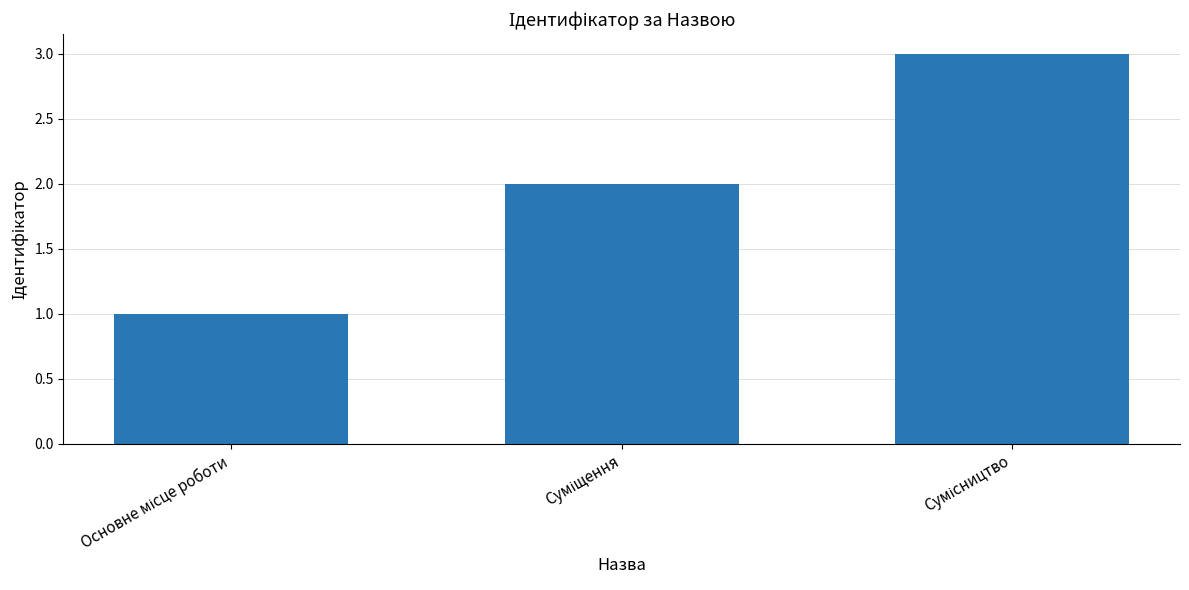

What is the maximum value shown in the chart?

3